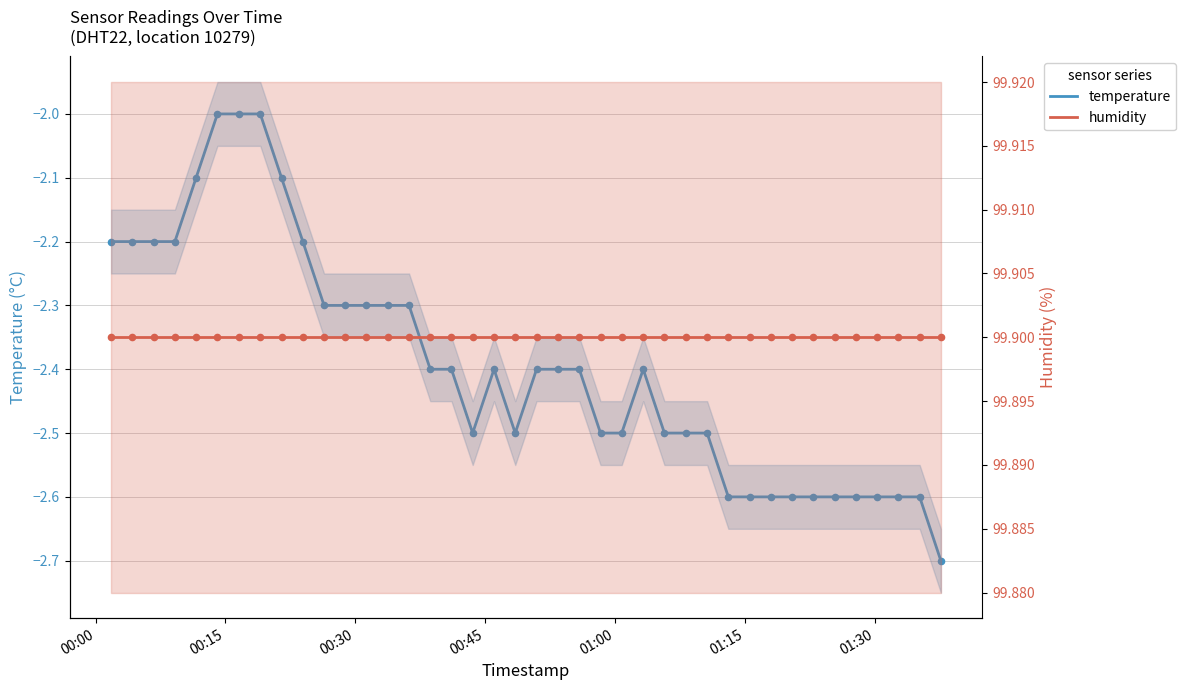

Which series has the widest spread of Y values?

temperature